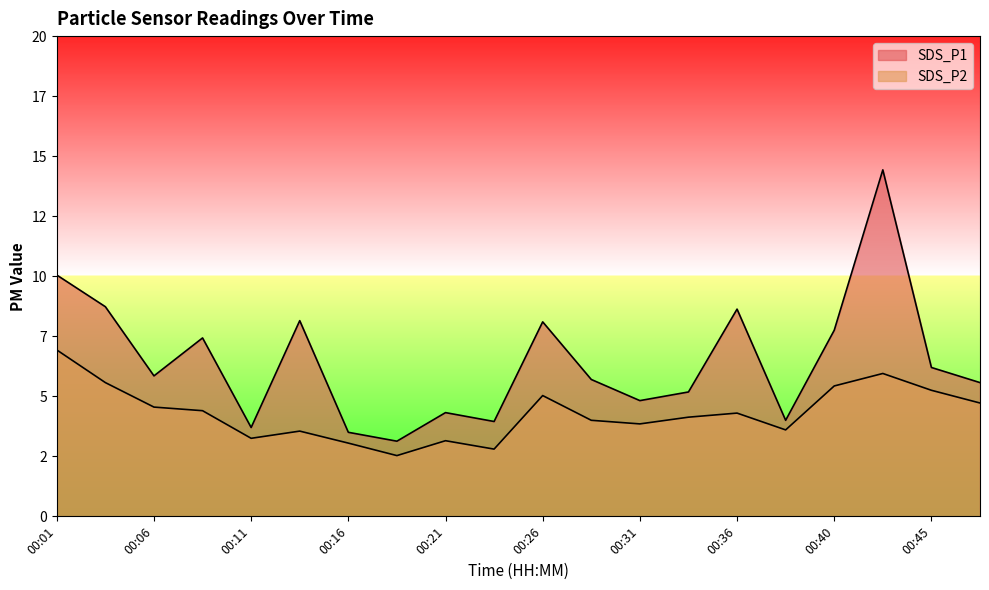

Reading left to right, extract all data points from this chart.

SDS_P1: 10.1	8.7	5.8	7.4	3.7	8.2	3.5	3.1	4.3	4.0	8.1	5.7	4.8	5.2	8.6	4.0	7.8	14.4	6.2	5.6
SDS_P2: 6.9	5.6	4.5	4.4	3.2	3.5	3.0	2.5	3.1	2.8	5.0	4.0	3.9	4.1	4.3	3.6	5.4	6.0	5.2	4.7